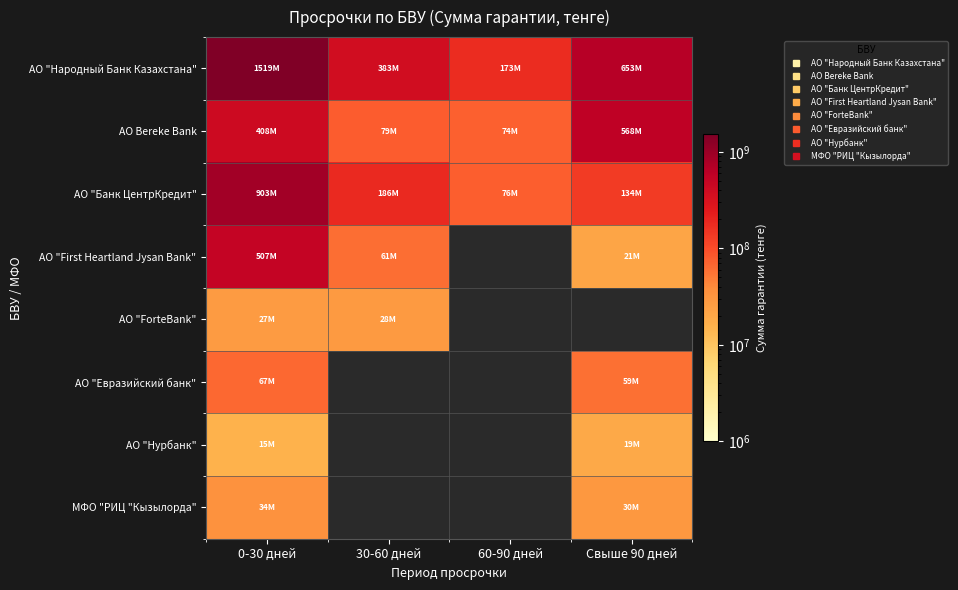

Which category has the lowest value in the АО "First Heartland Jysan Bank" series?

Свыше 90 дней